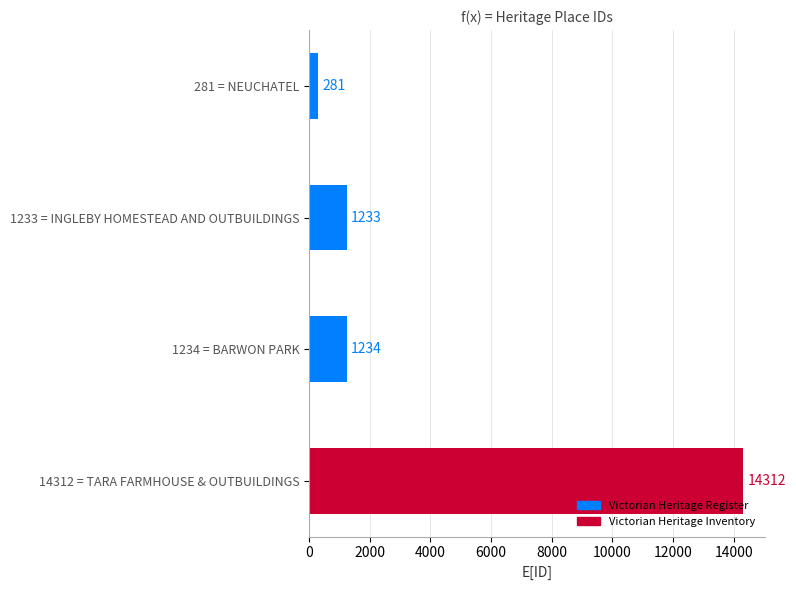

What position from the top is 1233 = INGLEBY HOMESTEAD AND OUTBUILDINGS?

2